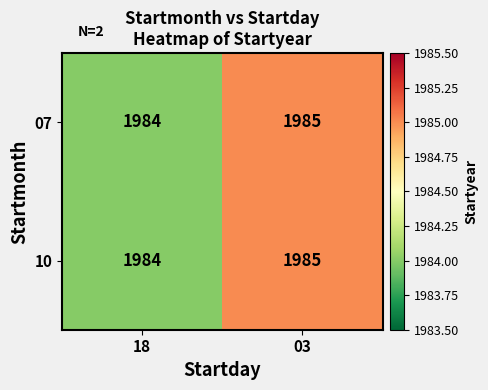

What is the smallest value displayed?

1984